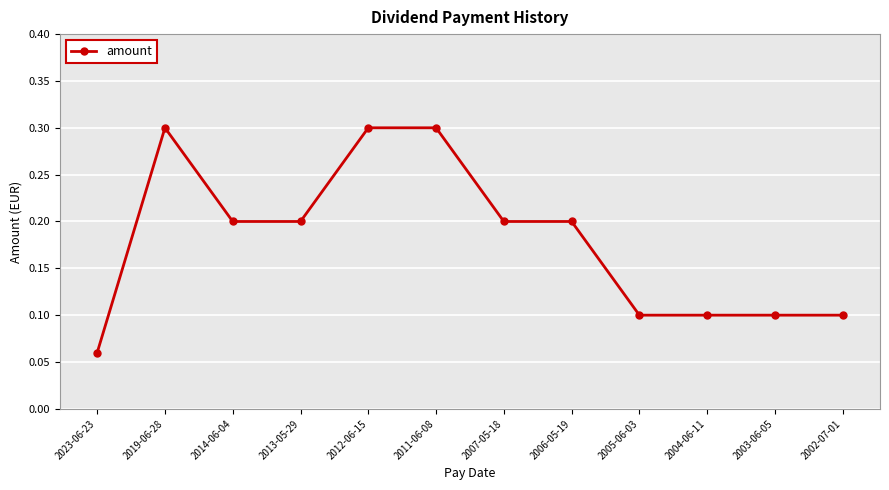

Where is the first local maximum?

2019-06-28